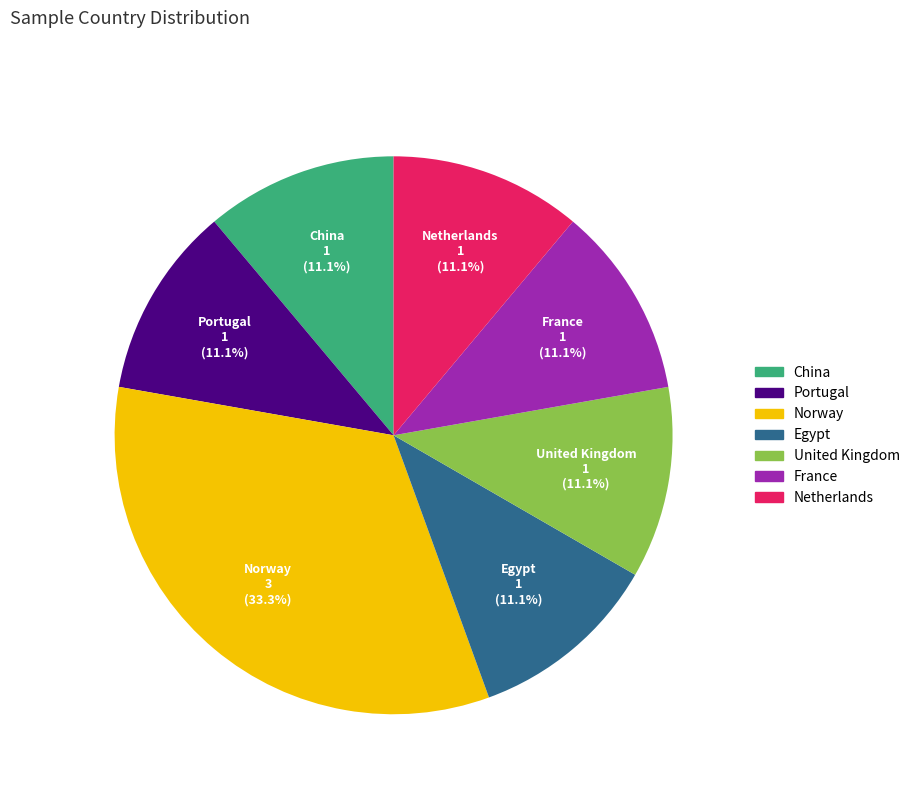

Is there a majority slice in this chart?

No